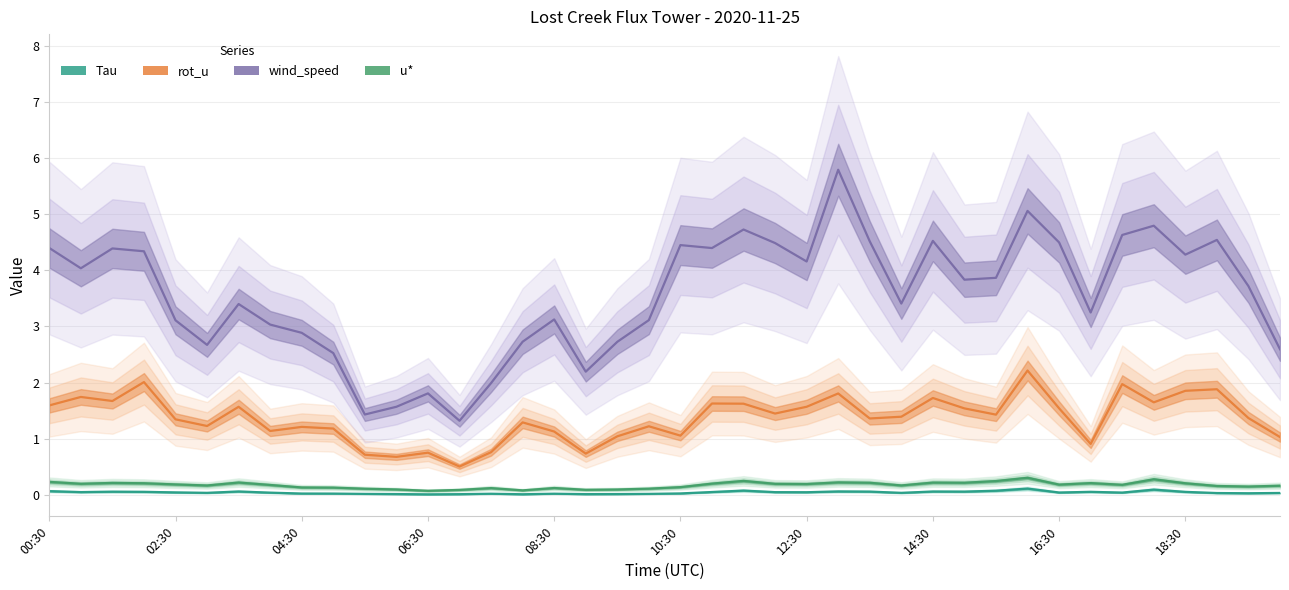

What position from the left is 08:30?

17